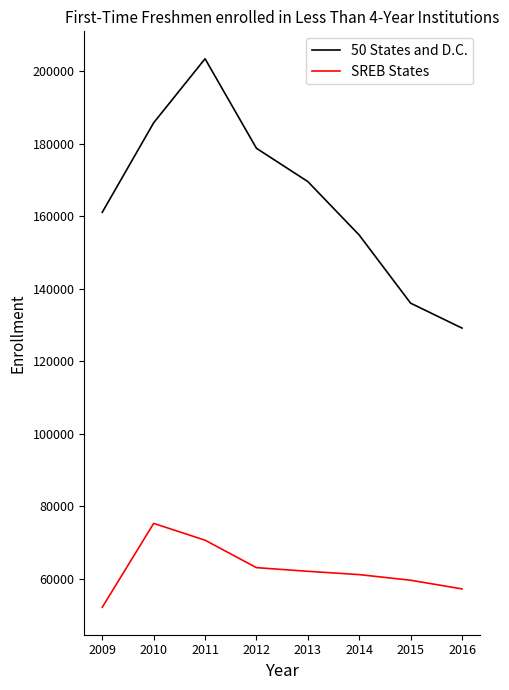

What is the difference between the 50 States and D.C. values at 2013 and 2015?

33527